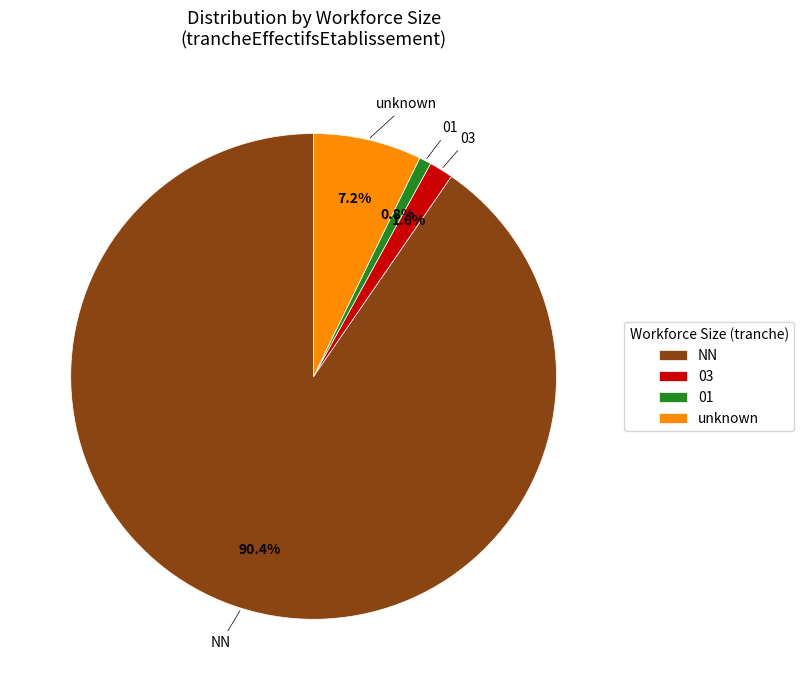

Which has a higher value, NN or 01?

NN